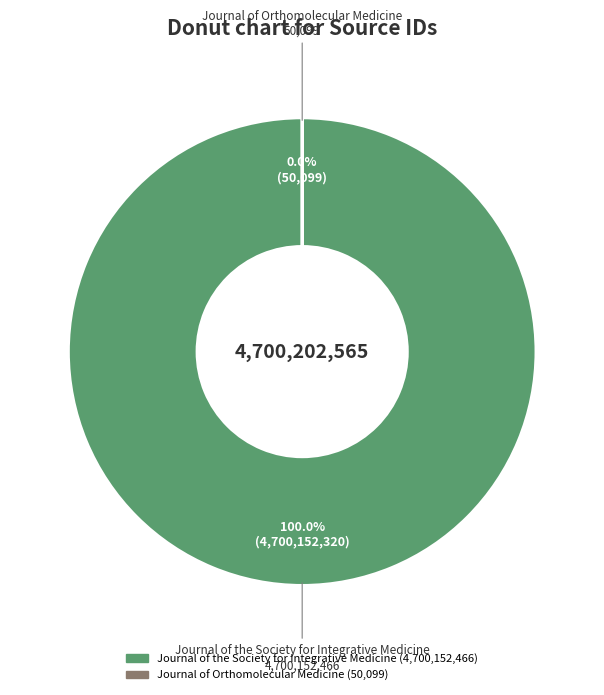

How many slices are in this pie chart?

2